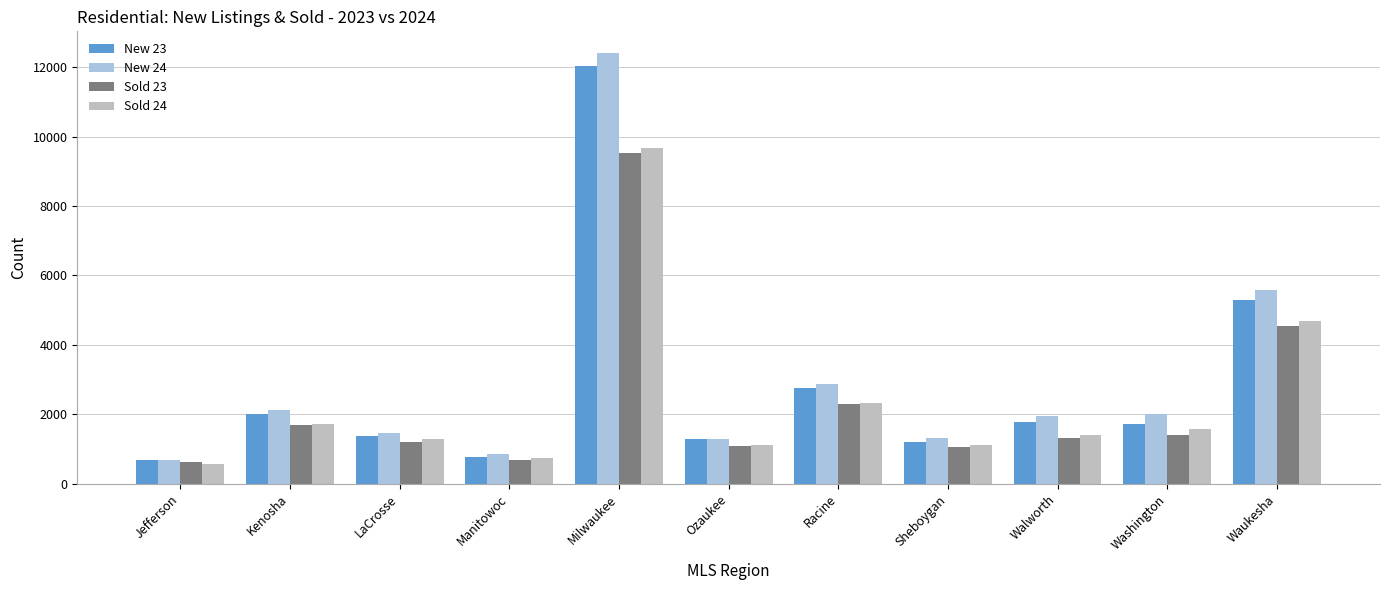

Count the number of categories in the chart.

11